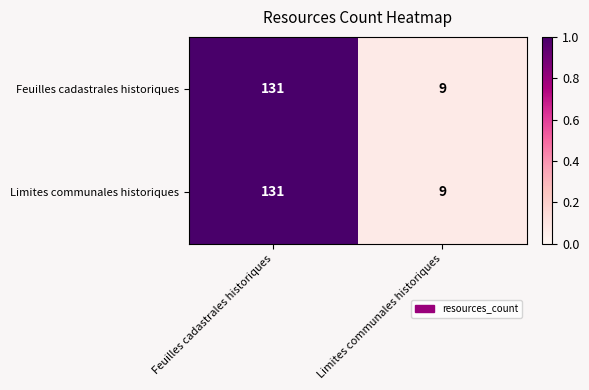

The Limites communales historiques series shows 9 at Limites communales historiques. True or false?

True